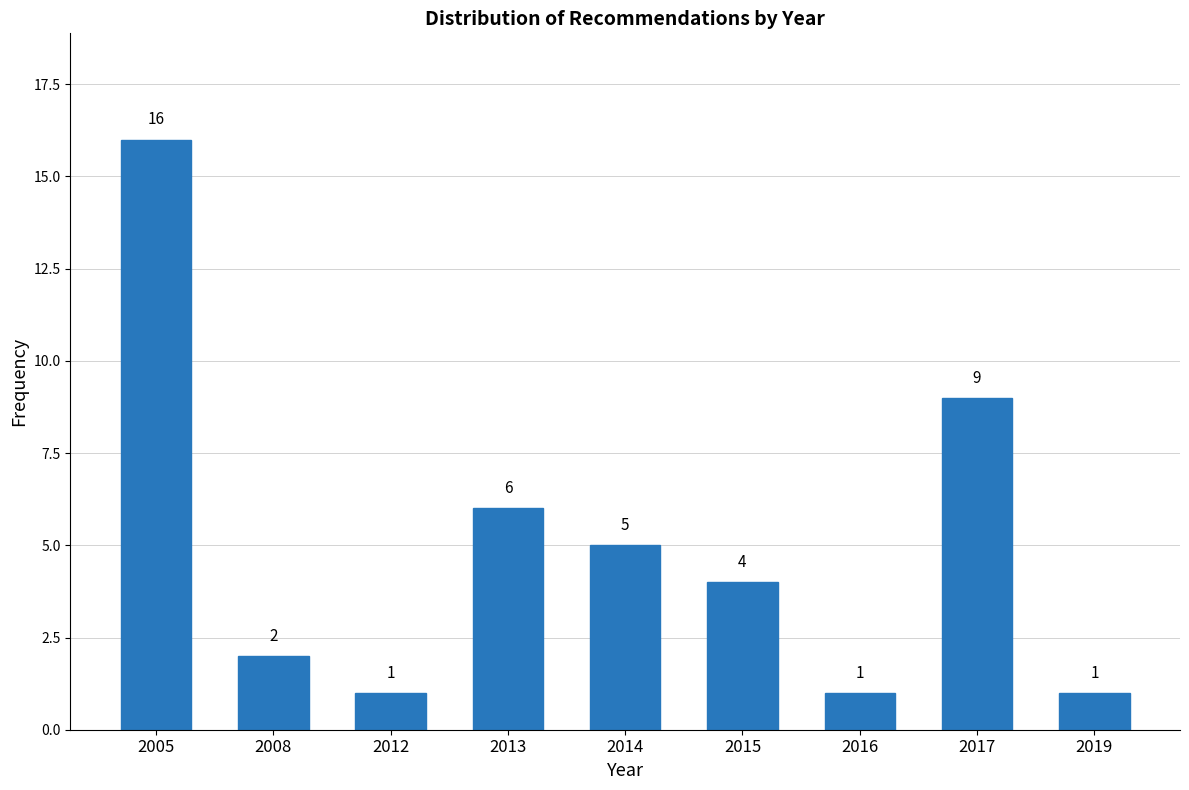

Reading left to right, list all the values displayed in this chart.

16	2	1	6	5	4	1	9	1